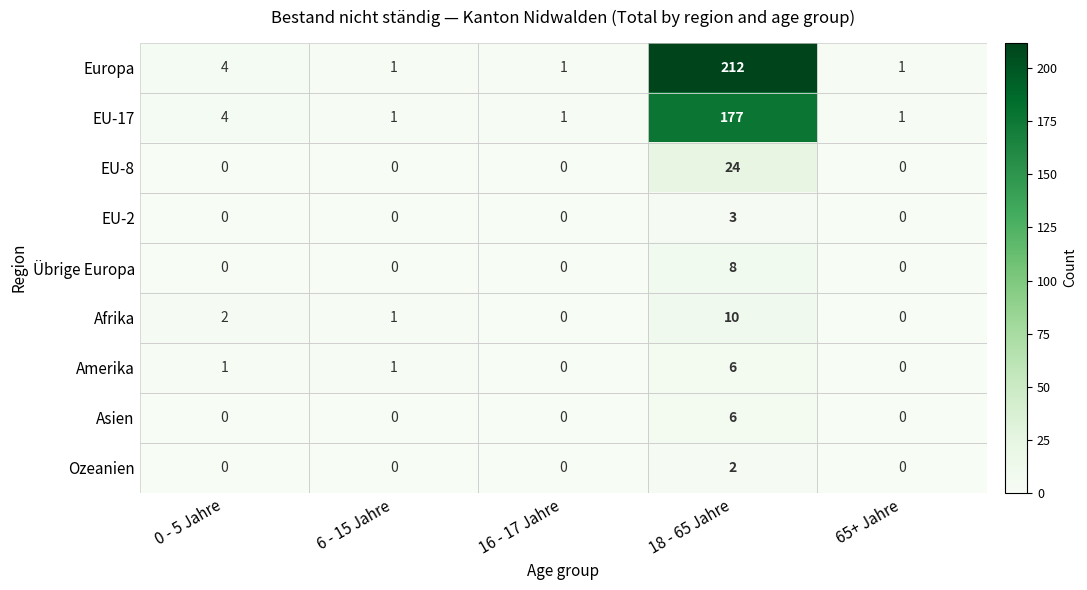

How many values in the EU-2 series exceed 0?

1